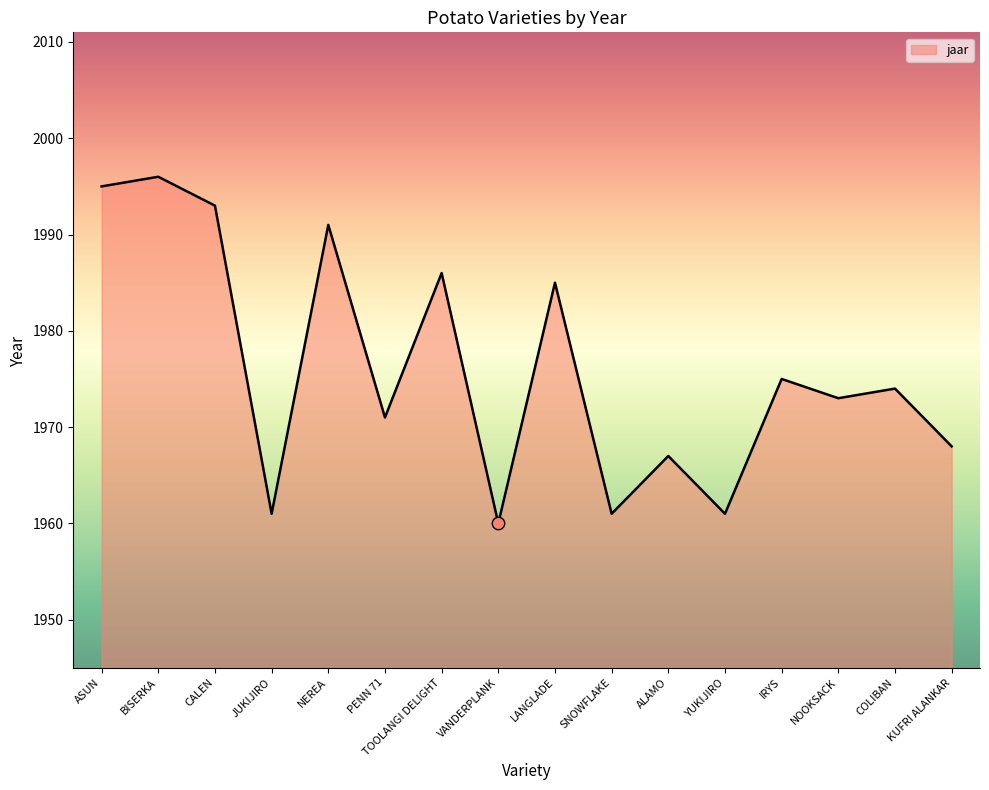

What is the change in value from BISERKA to NEREA?

-5